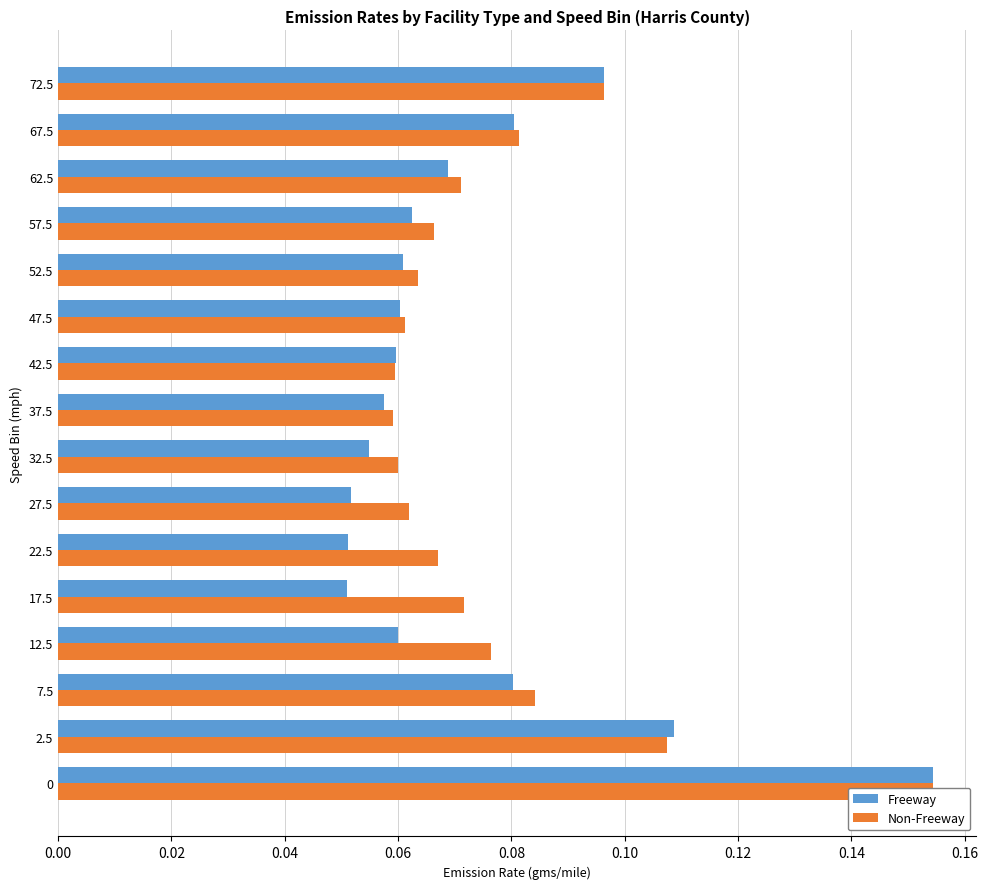

Does the chart contain stacked bars?

No